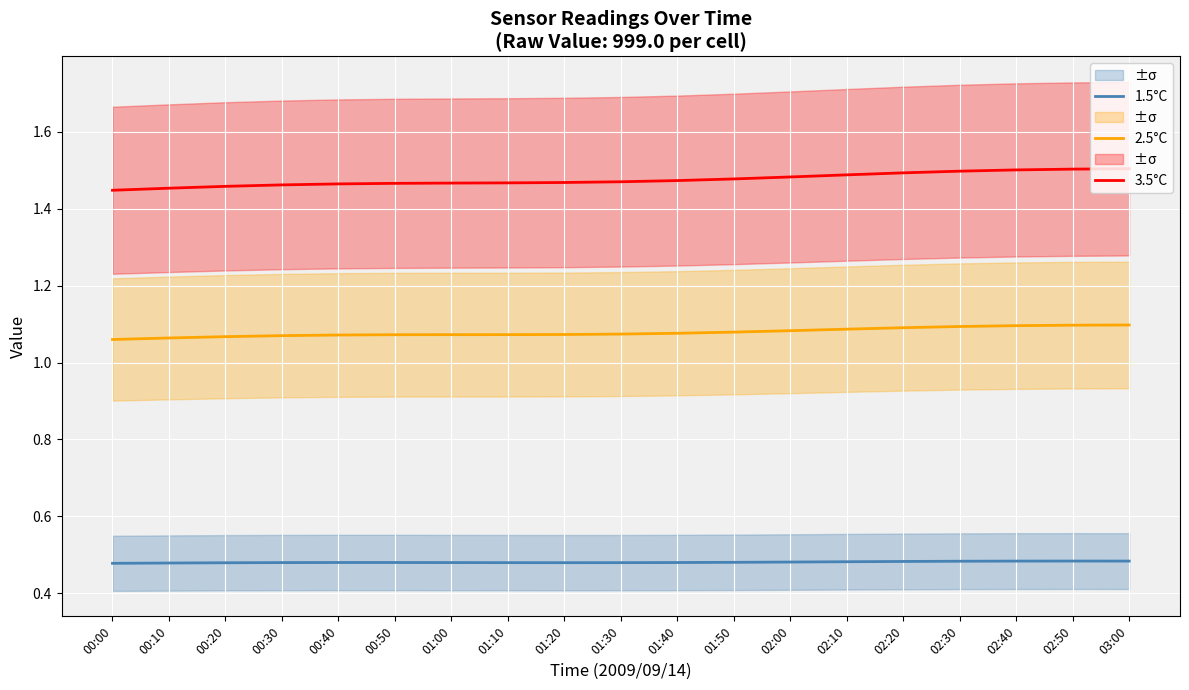

True or false: 1.5°C has more than 0 interior local peaks.

True